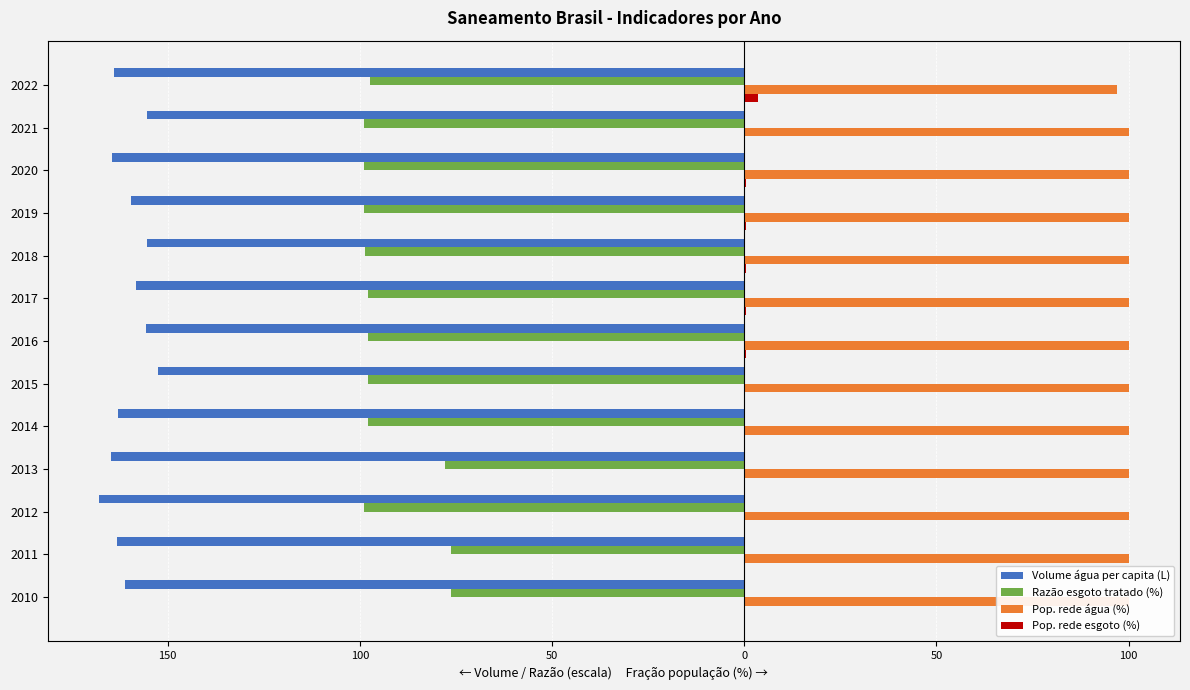

Which series has the largest range (max minus min)?

Razão esgoto tratado (%)